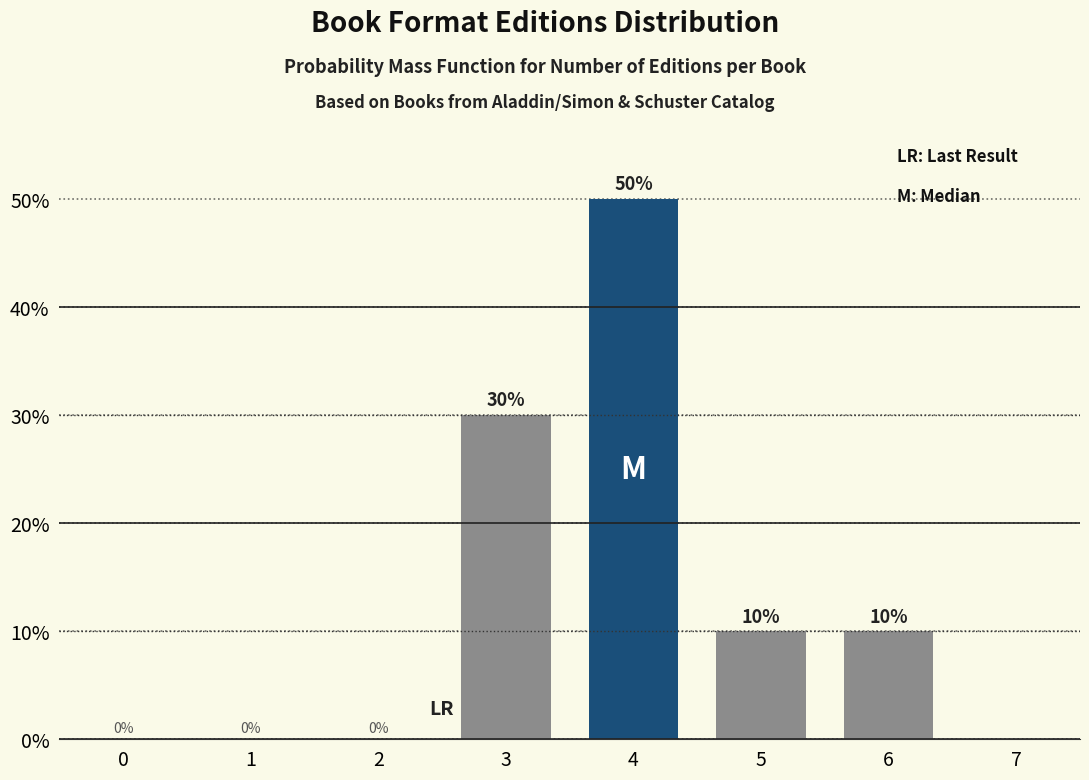

Reading left to right, what are all the values shown in this chart?

30	50	10	10